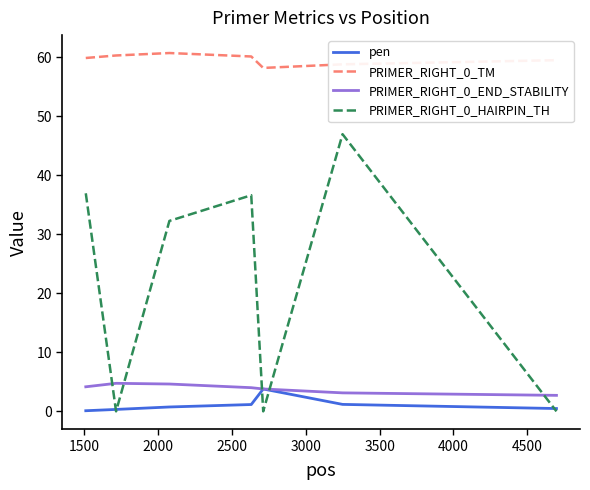

Is this an area chart (filled region under the line)?

No